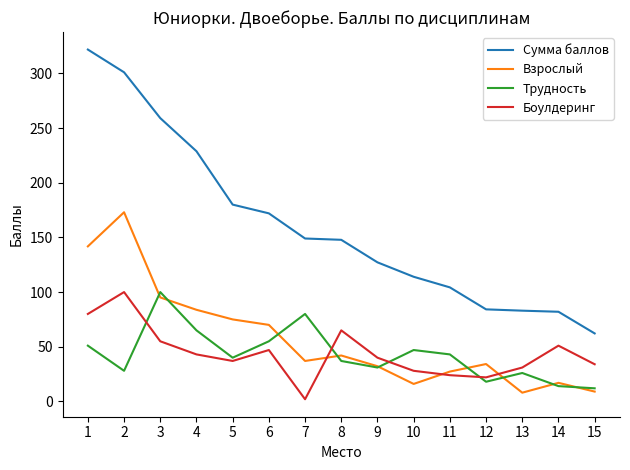

What is the smallest value displayed?

2.0